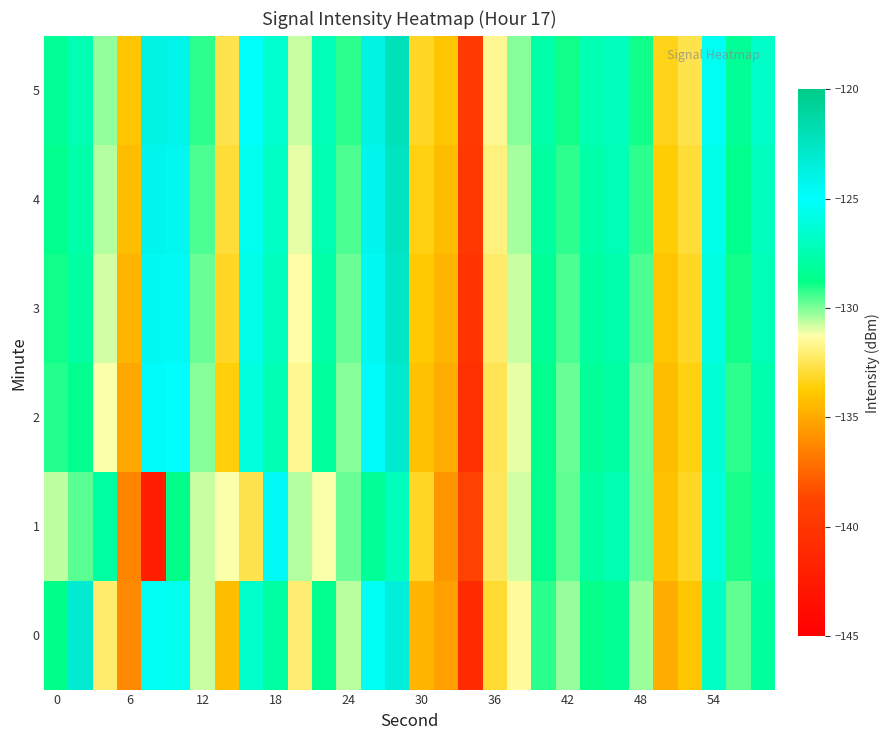

Rank the series by their maximum value, from lowest to highest.

1, 0, 2, 3, 4, 5